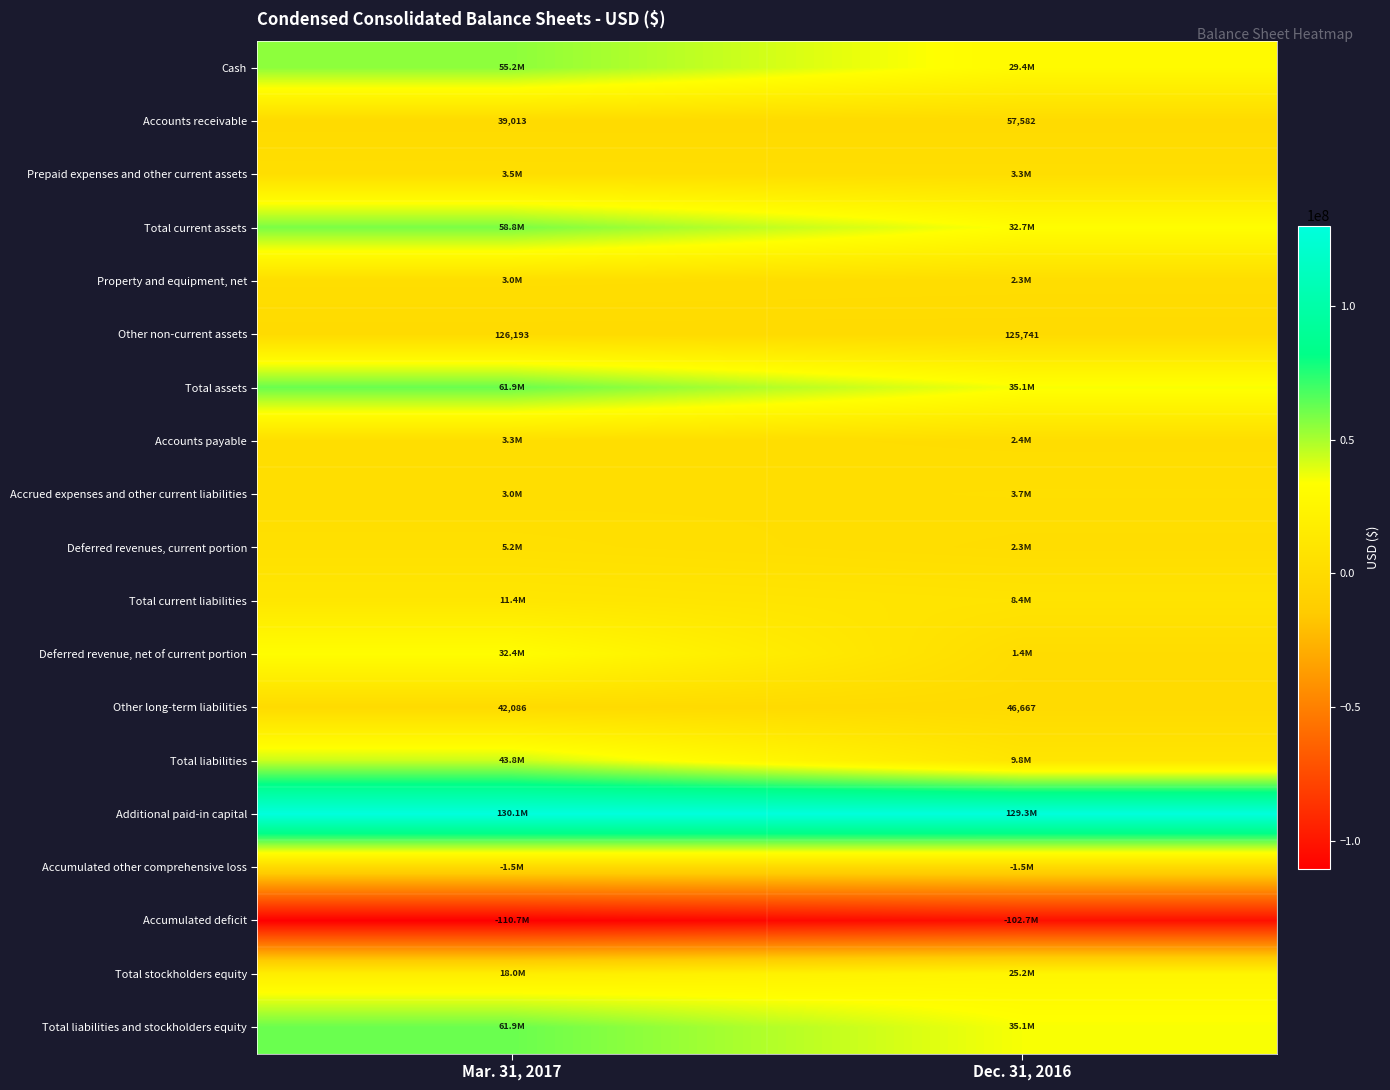

The Other long-term liabilities series shows 15377 at Dec. 31, 2016. True or false?

False